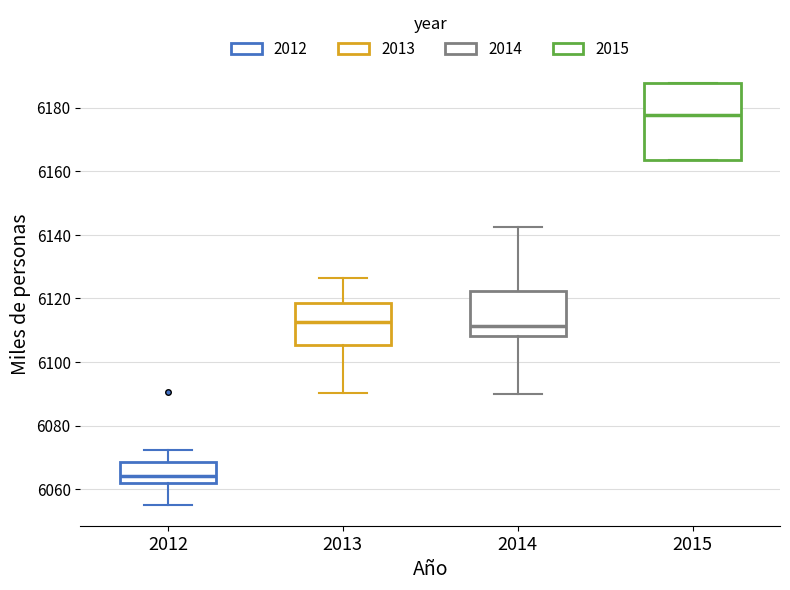

Which box is the tallest, from its lower edge to its upper edge?

2015